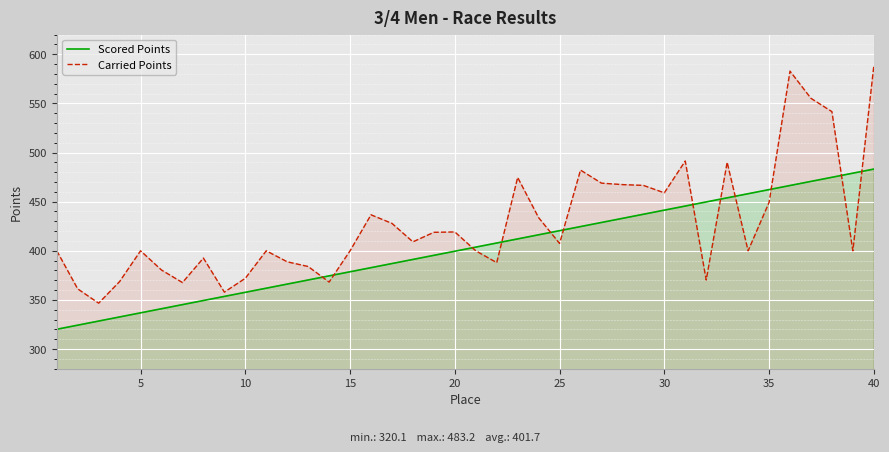

Does the chart display data point markers on the line(s)?

No